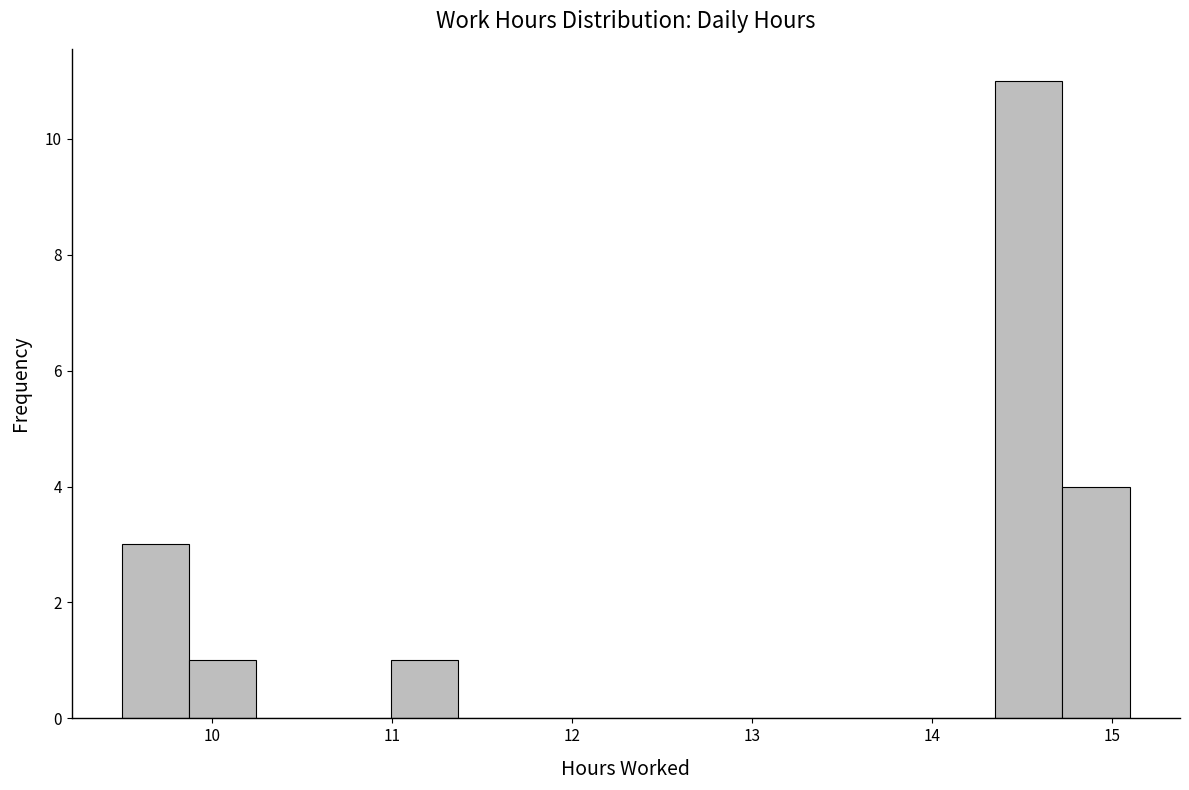

Read against the x-axis, roughly where is the centre of the tallest bar?

14.5